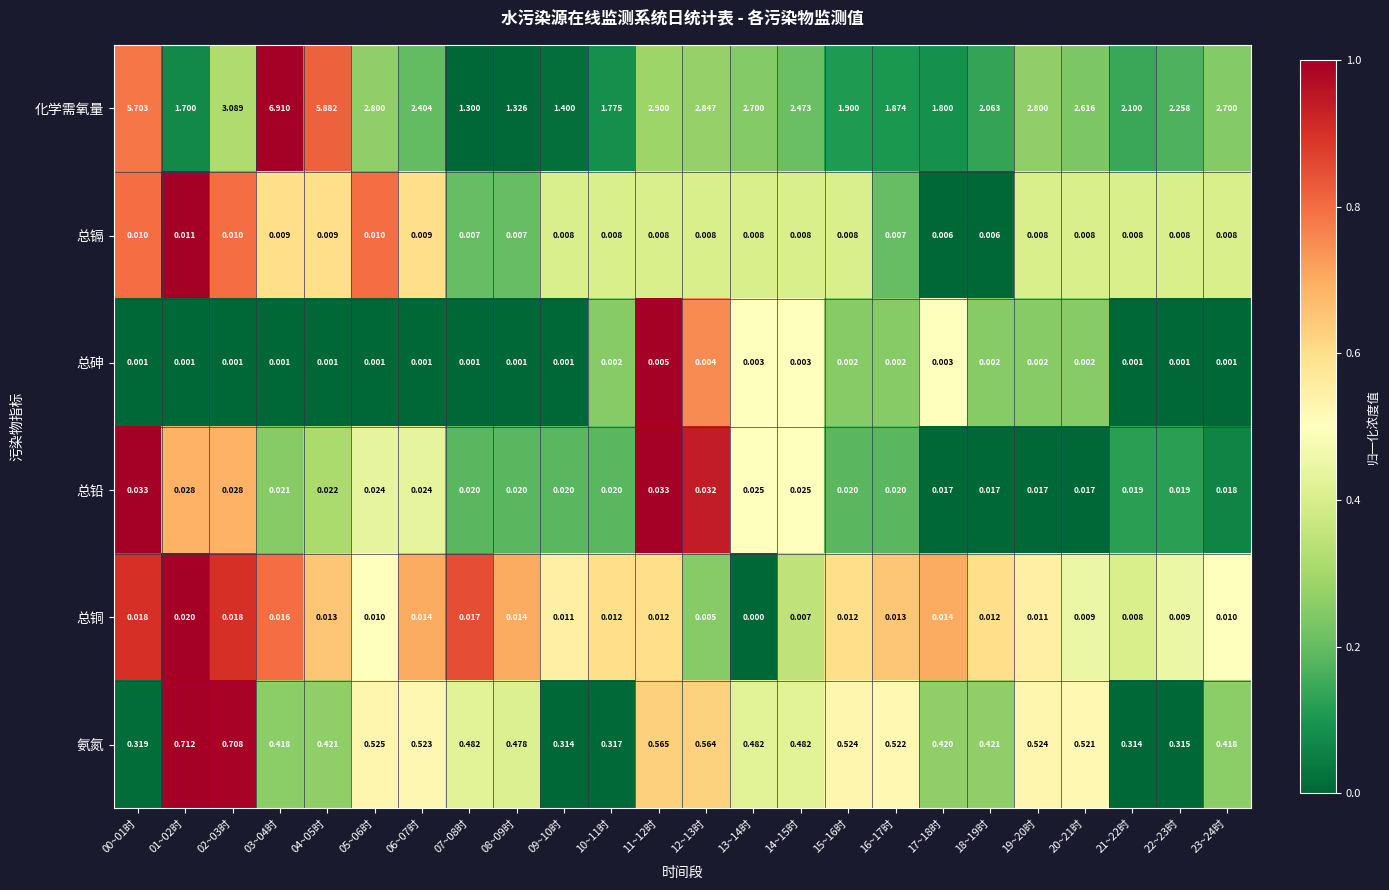

At 14~15时, list the series in order from smallest to largest.

总砷, 总铜, 总镉, 总铅, 氨氮, 化学需氧量